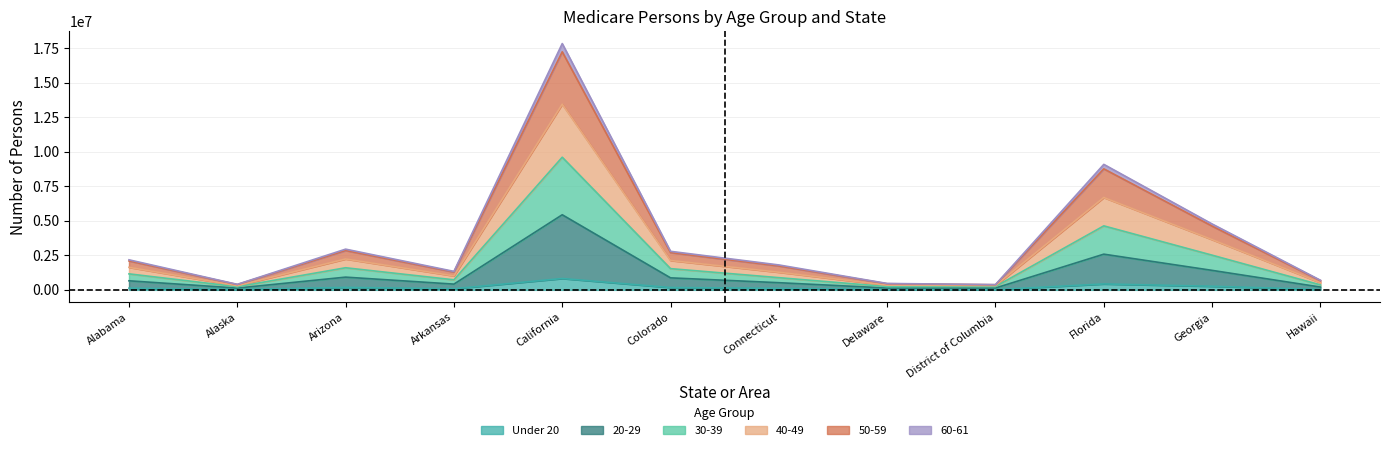

Does the chart display data point markers on the line(s)?

No